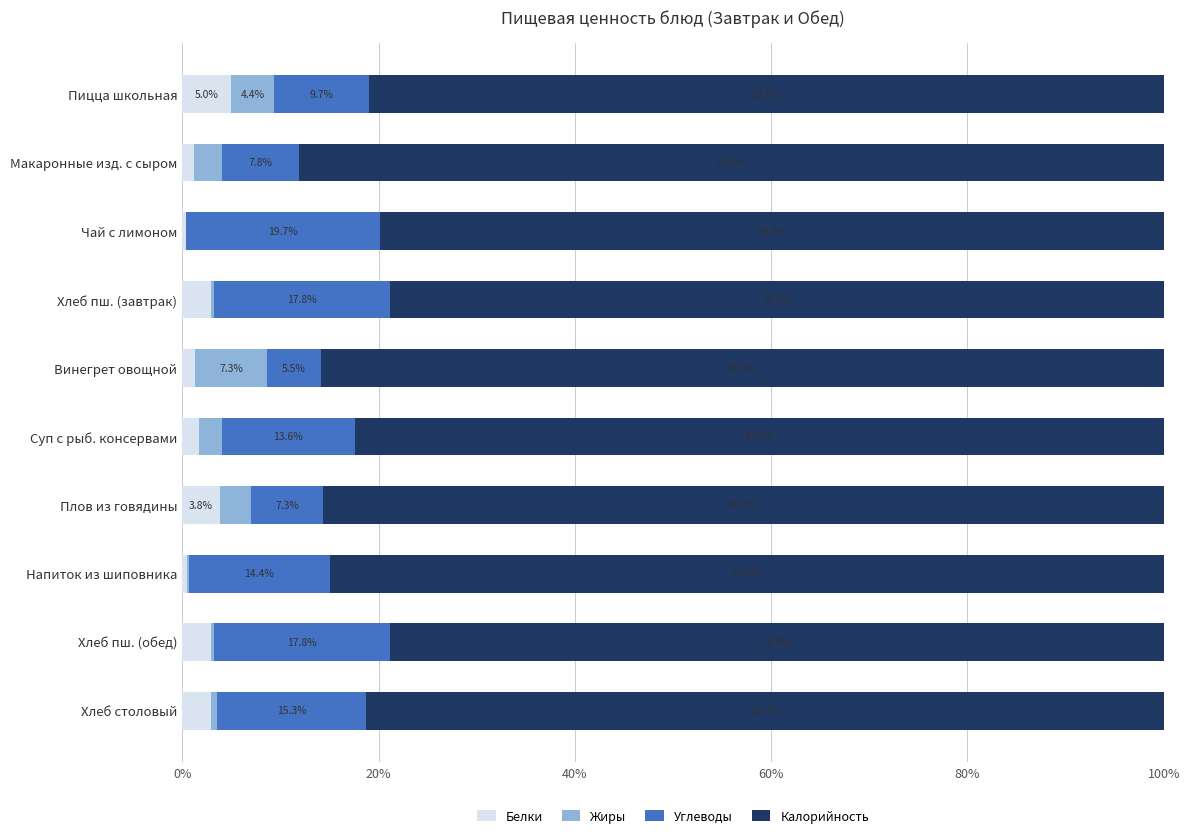

What is the highest value of the Белки series?

5.0